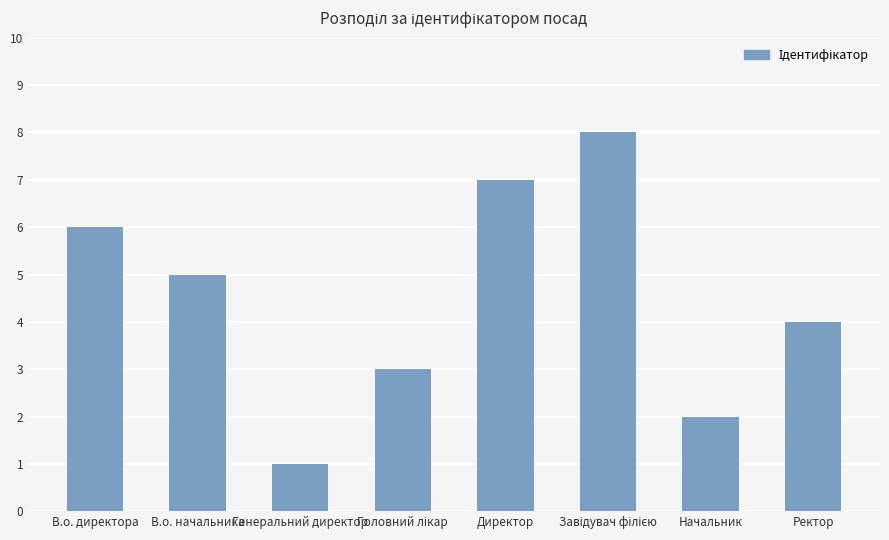

The value at Ректор is 2. True or false?

False